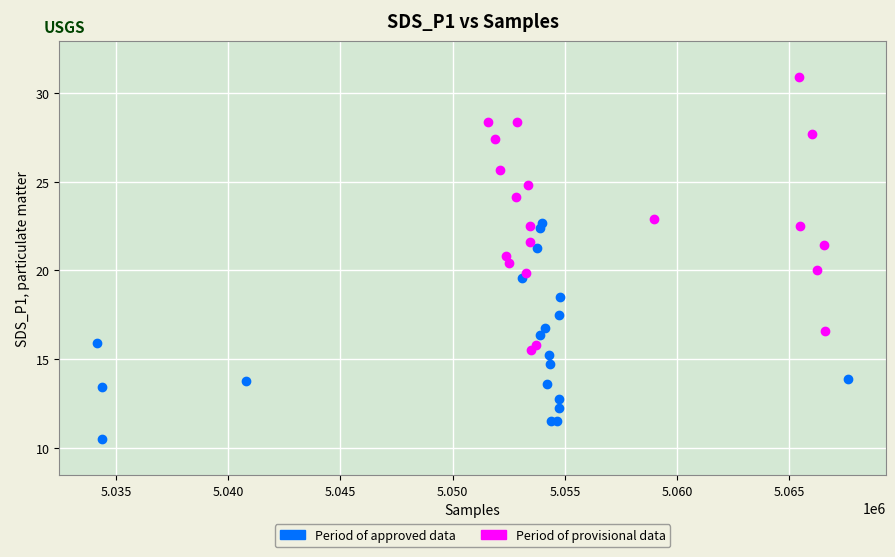

Which series contains the highest Y value?

Period of provisional data